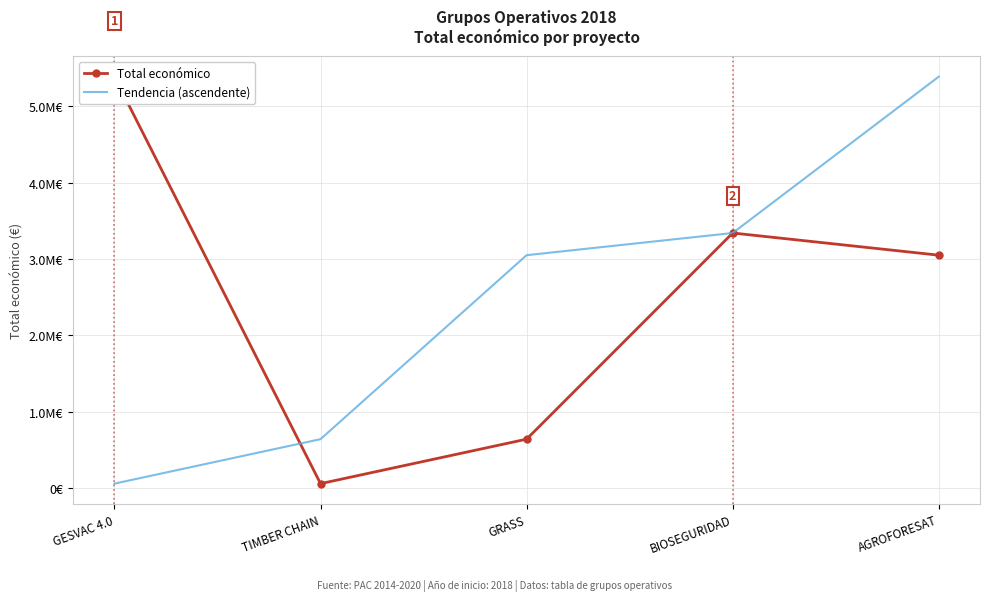

Which series ends up on top after the final intersection of Total económico and Tendencia (ascendente)?

Tendencia (ascendente)